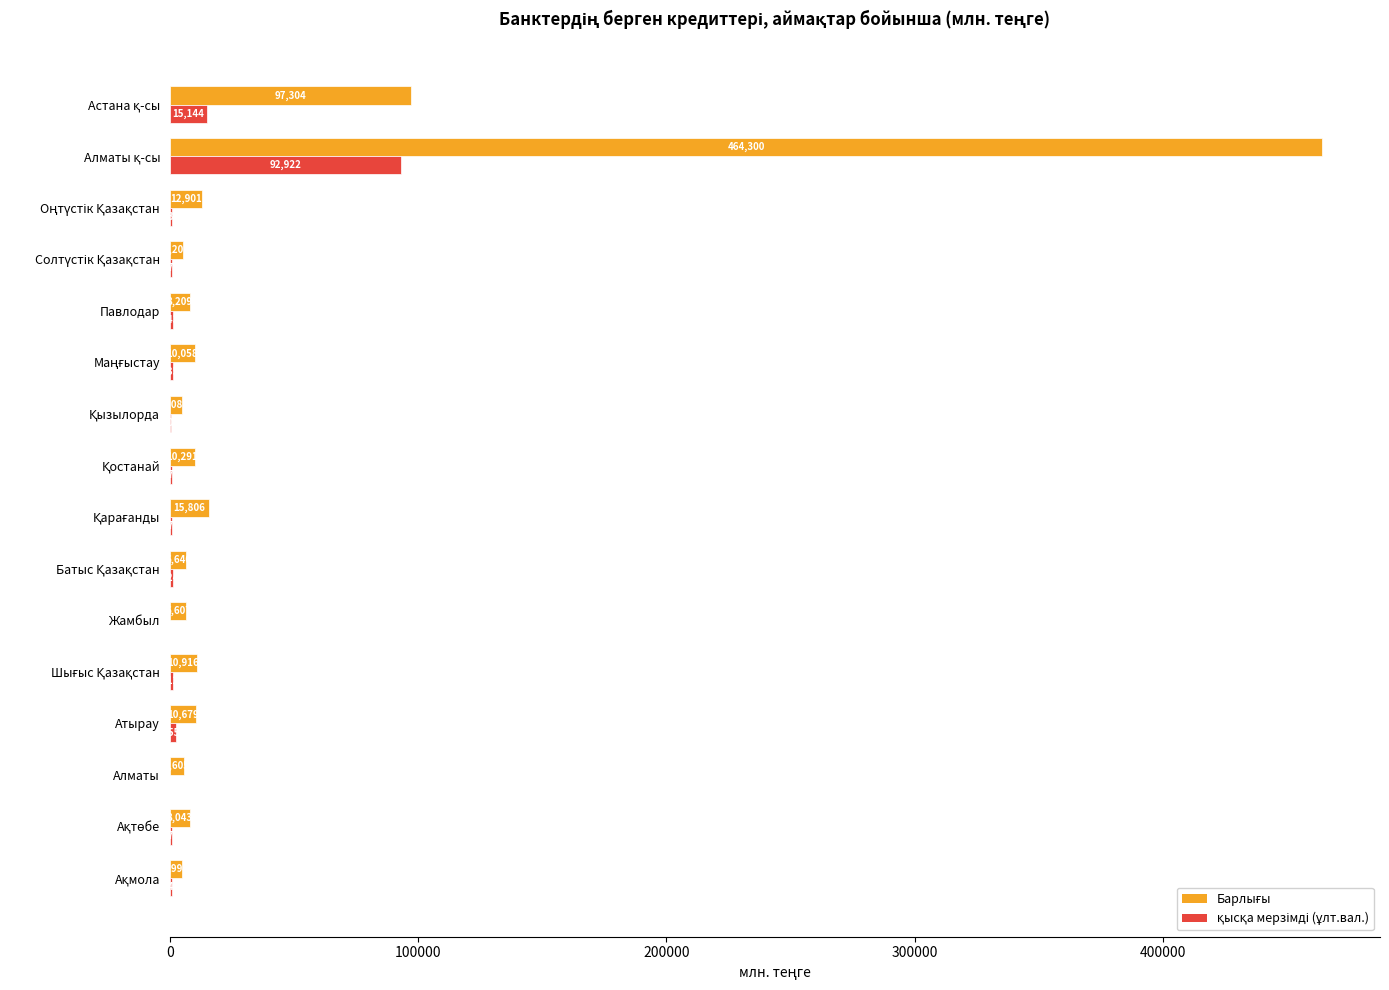

What is the maximum value shown in the chart?

464300.4